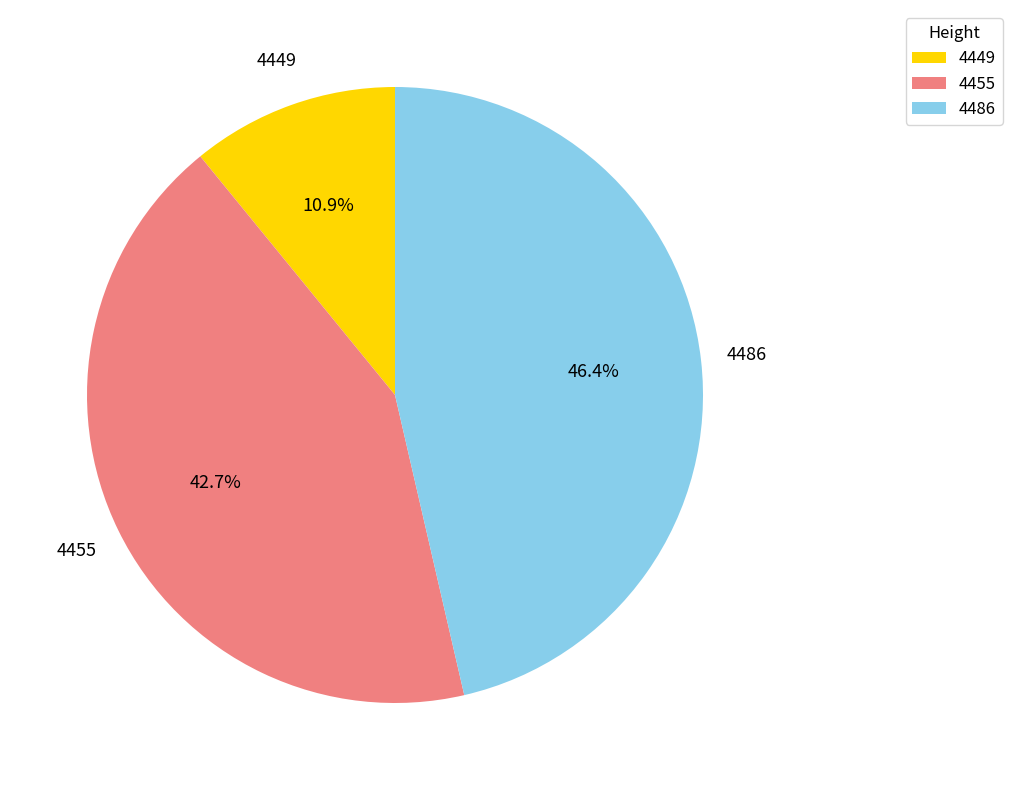

Do 4449 and 4486 together represent more than half of the pie?

Yes